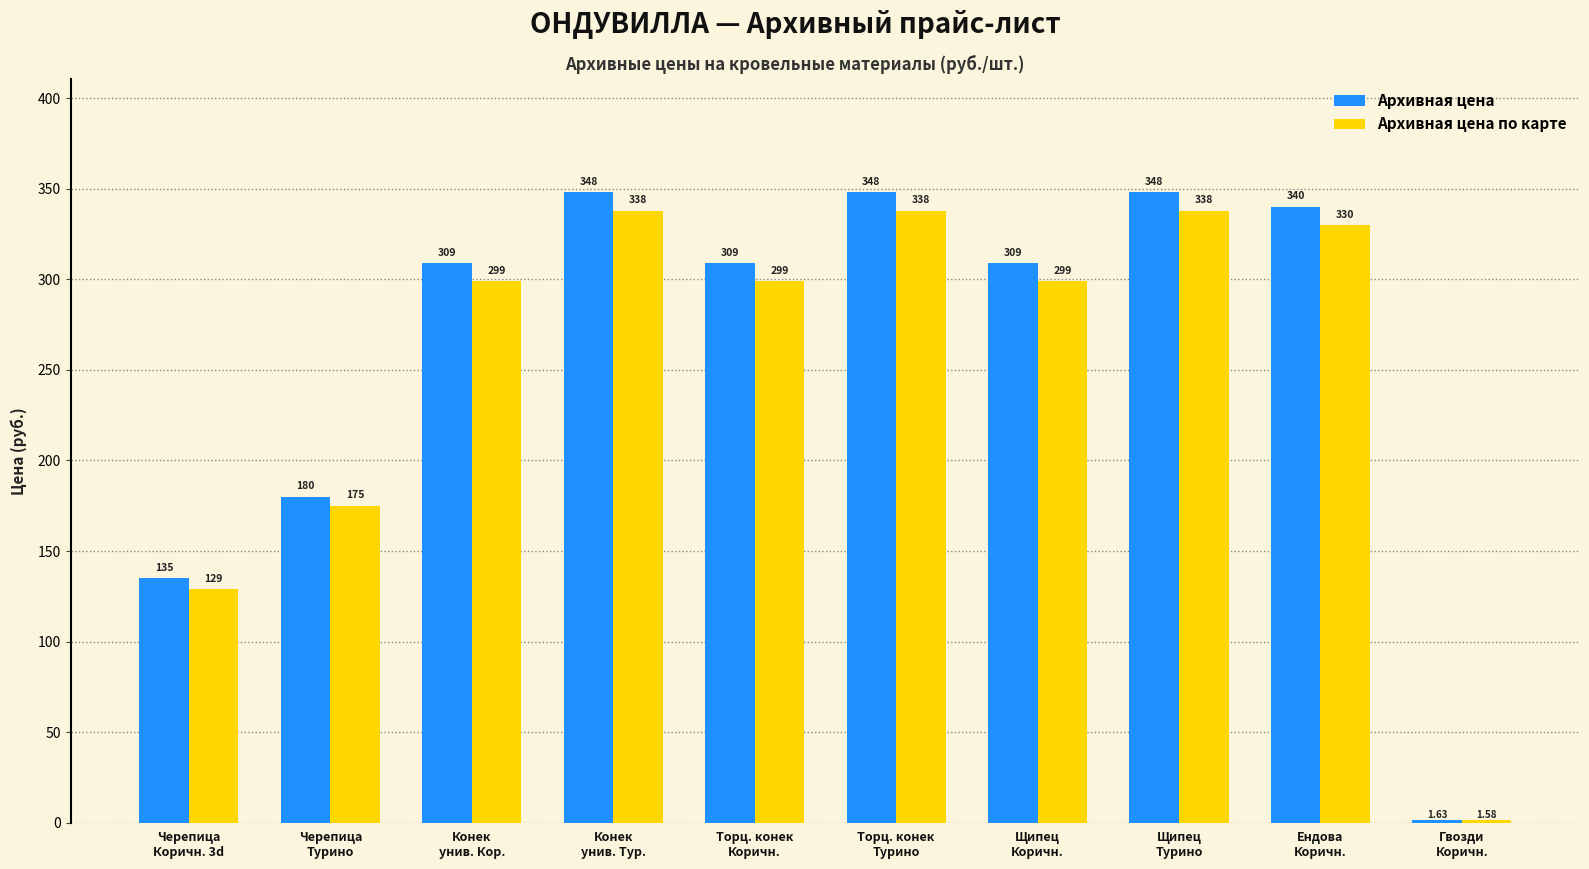

What are all the series names shown in the legend?

Архивная цена, Архивная цена по карте